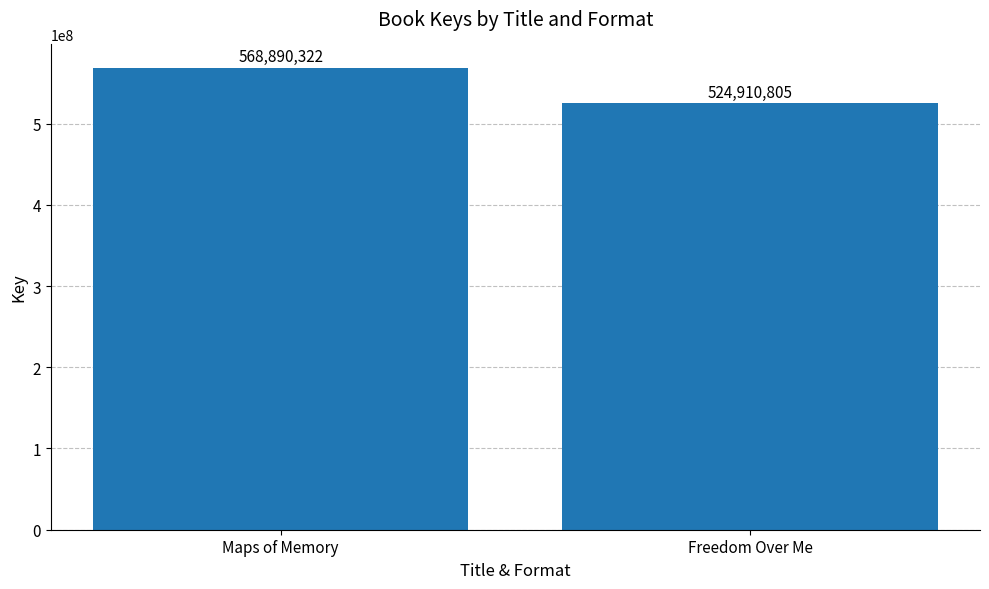

What is the value of the 1st bar from the left?

568890322